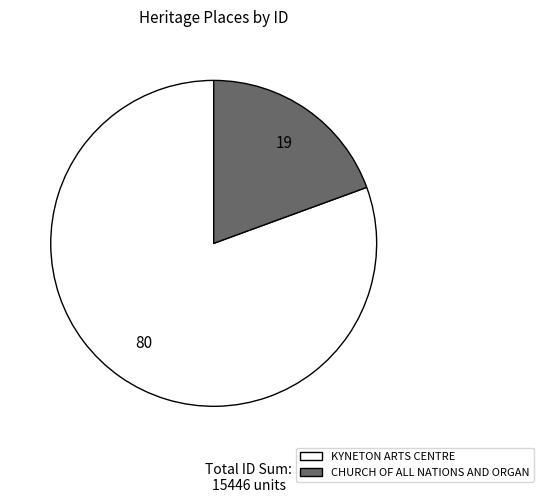

Is there any slice that represents more than half of the pie?

Yes